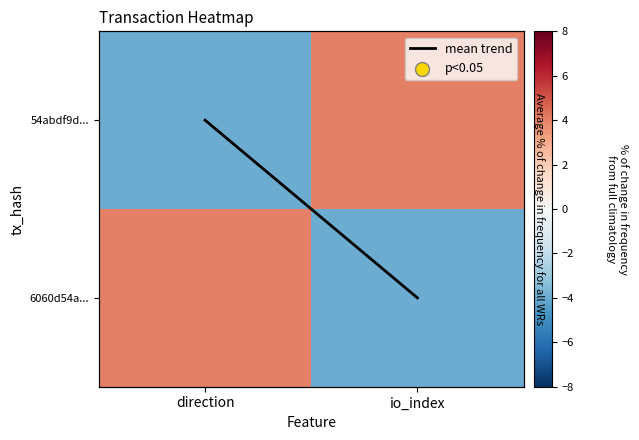

The value of 6060d54a... at io_index is -2. True or false?

False